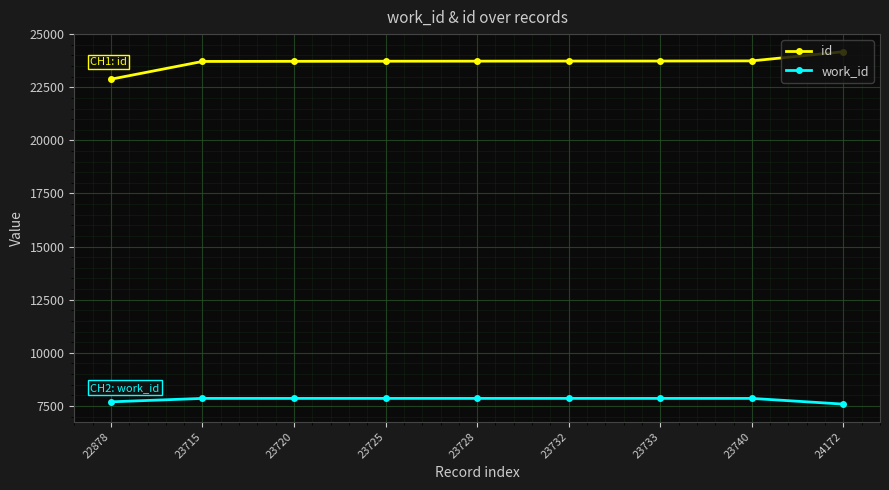

What is the value of the work_id point at the 5th from the left?

7856